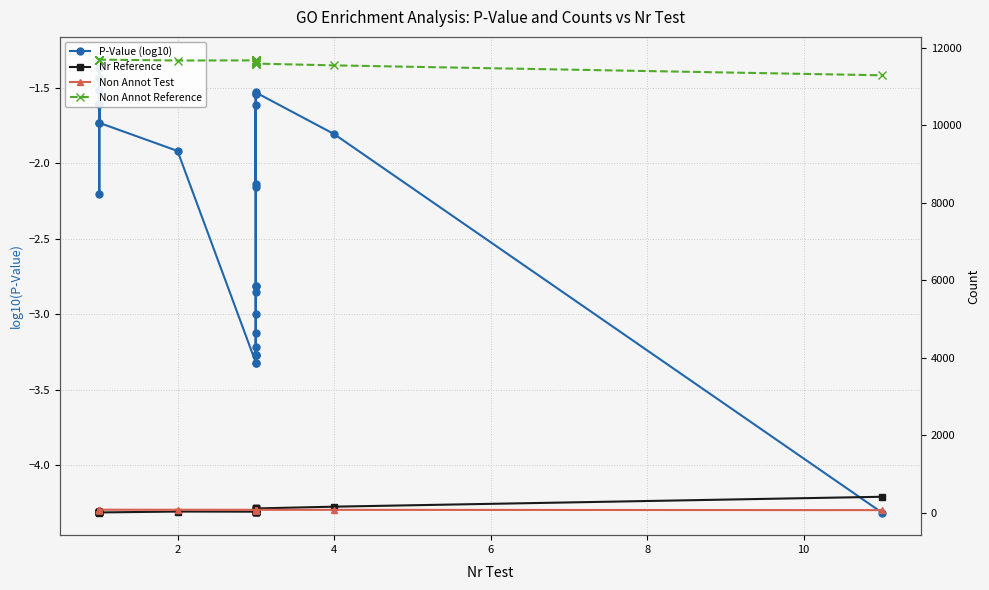

At which category does P-Value (log10) reach its first local peak?

4